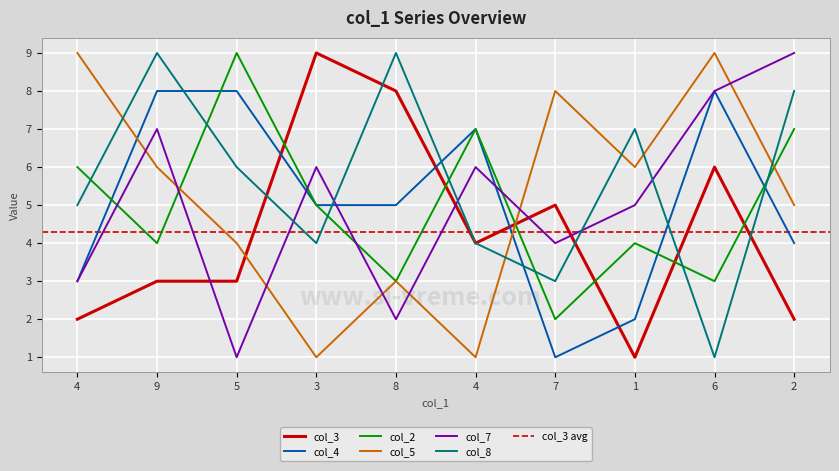

Which series has the largest total across all categories?

col_8